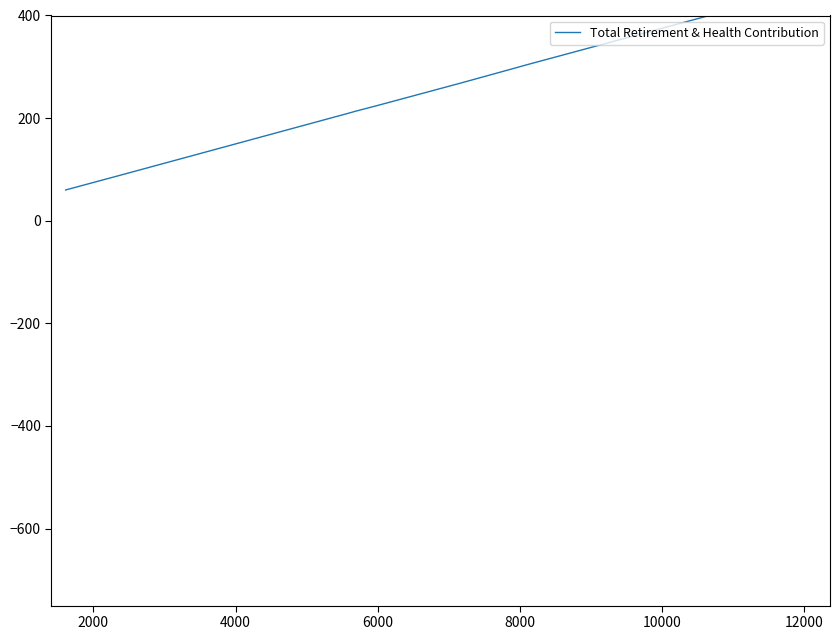

Where is the data nearest to the value 258?

6000